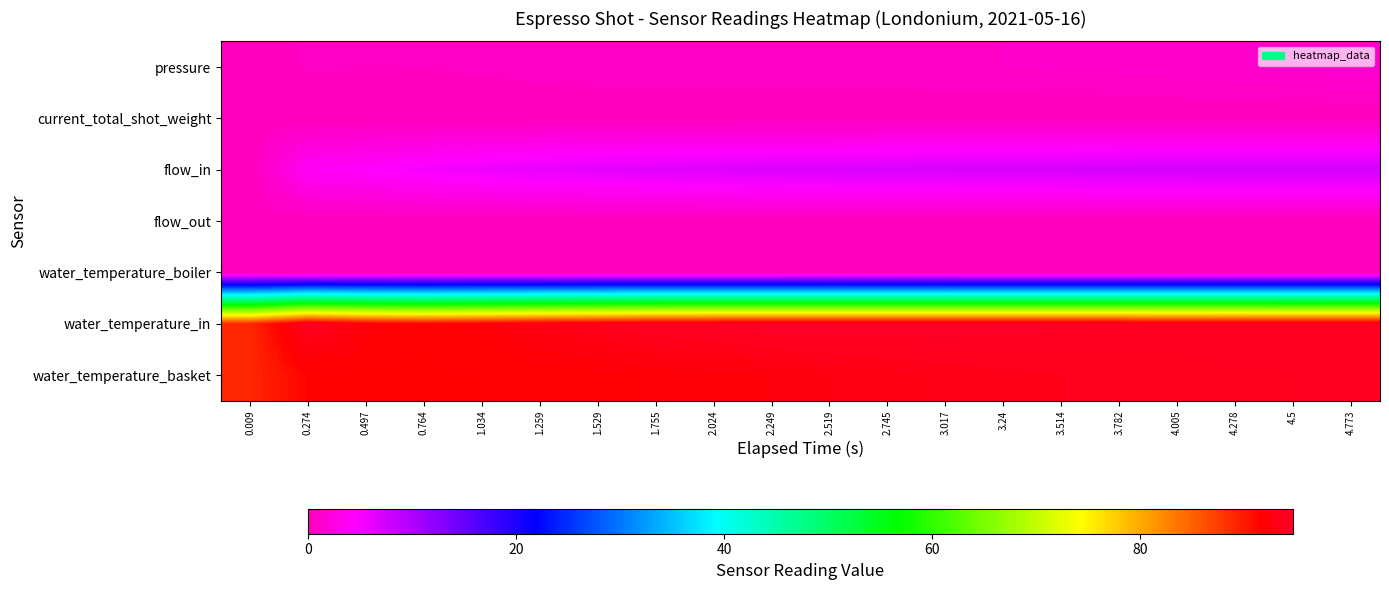

At how many categories does at least one series exceed 38?

20